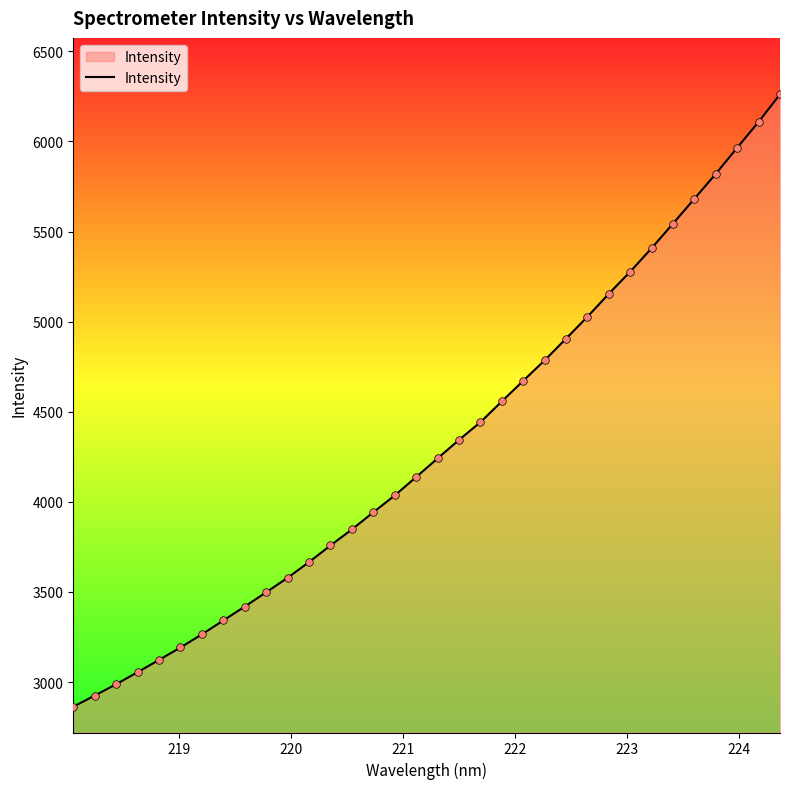

What is the difference between the maximum and minimum values?

3397.4